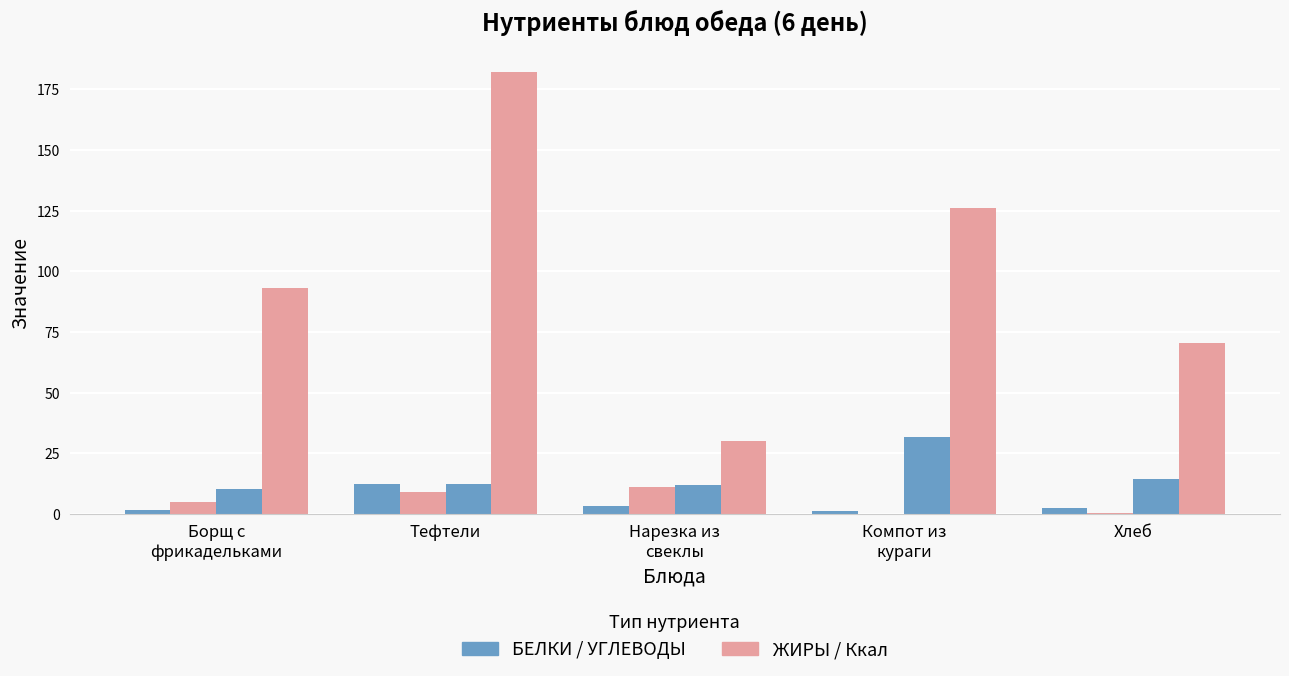

The ЖИРЫ series shows 0.2 at Хлеб. True or false?

False